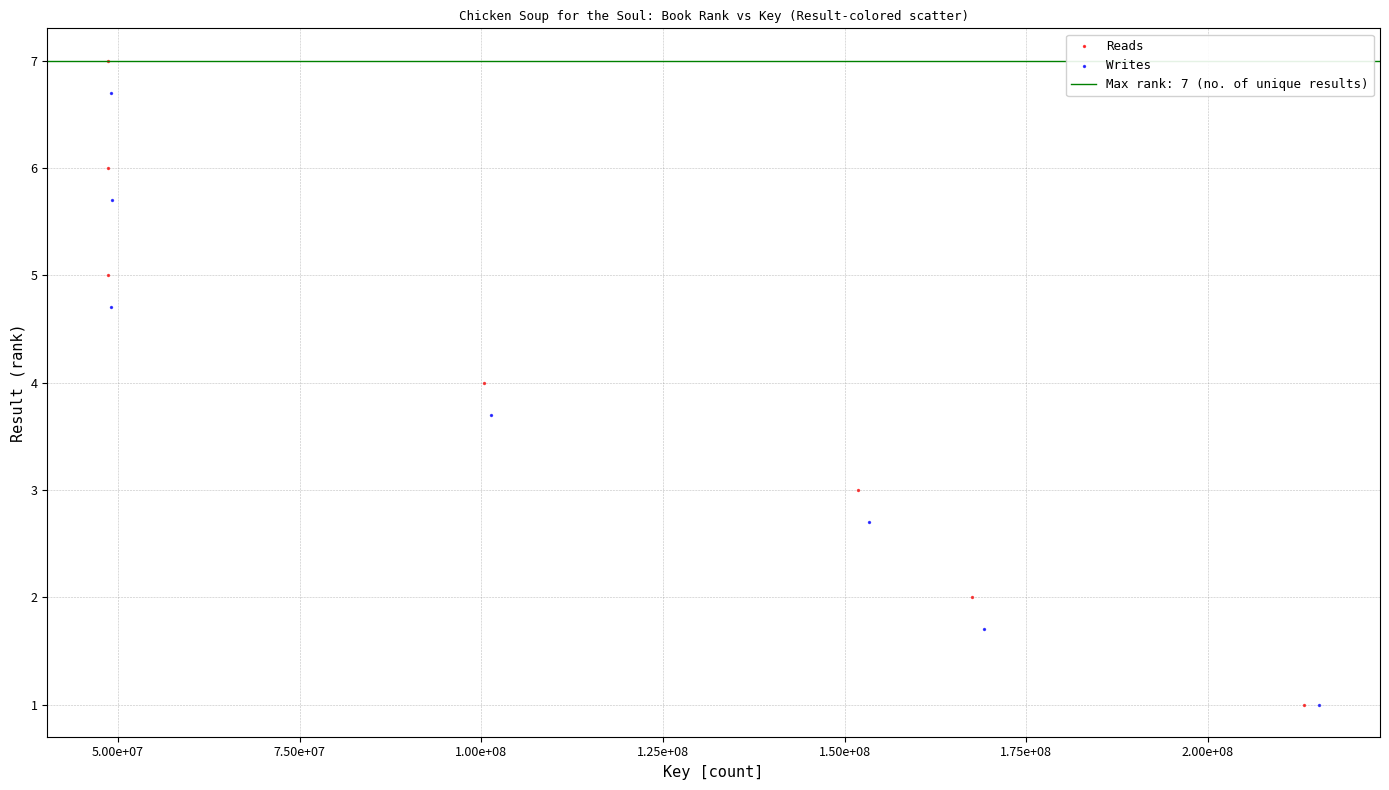

Which series has the widest spread of Y values?

Reads